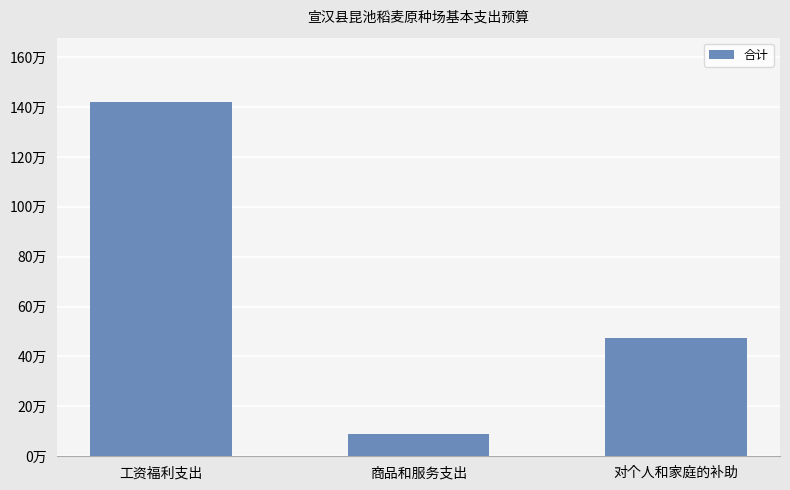

Rank the categories by value from highest to lowest.

工资福利支出, 对个人和家庭的补助, 商品和服务支出